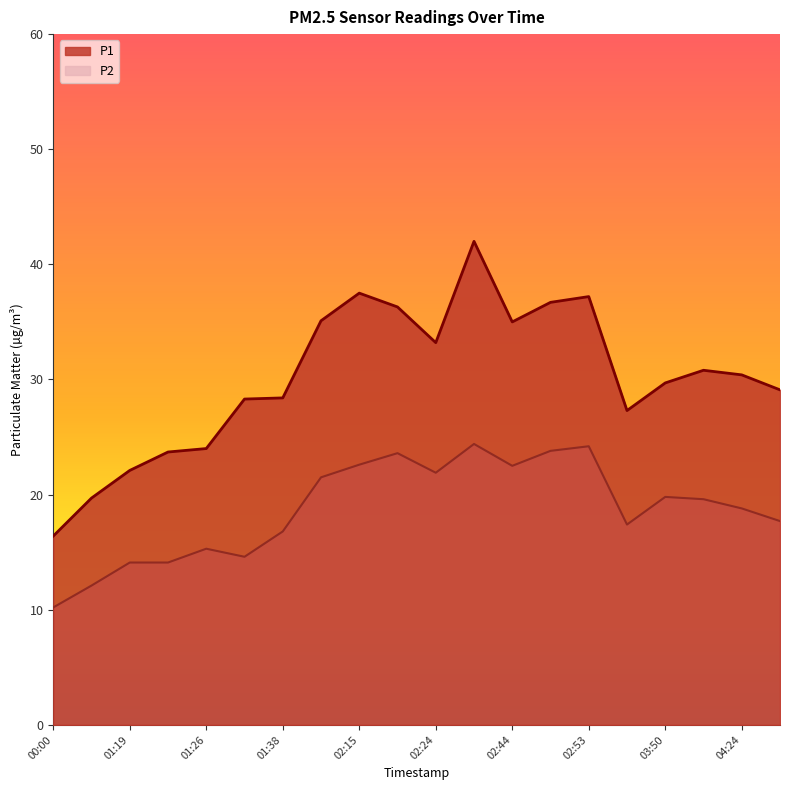

Between 01:19 and 01:38, which series saw the biggest shift?

P1